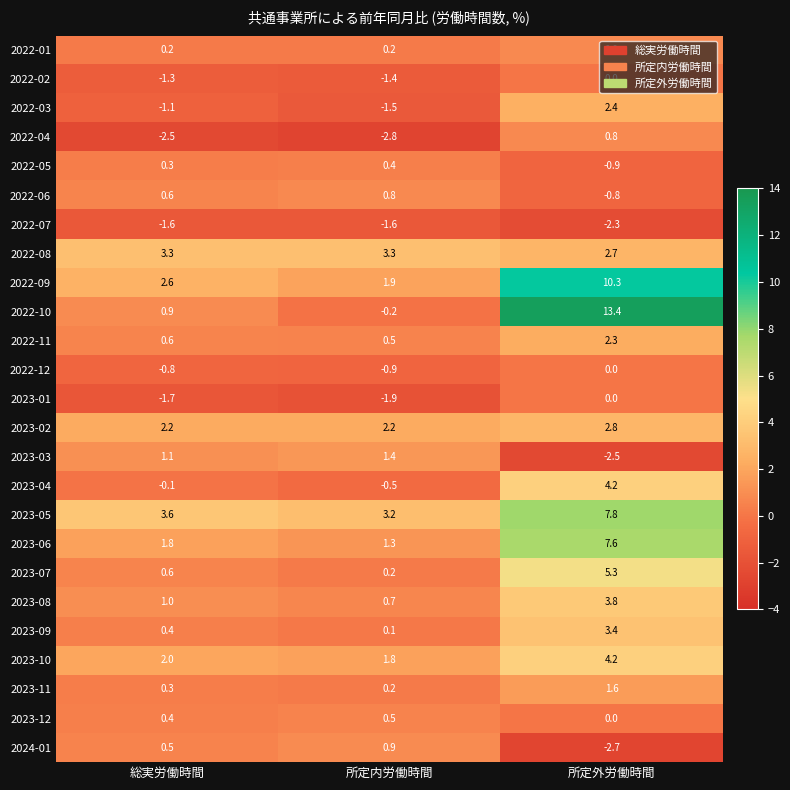

What is the total value across all series at 総実労働時間?

13.3